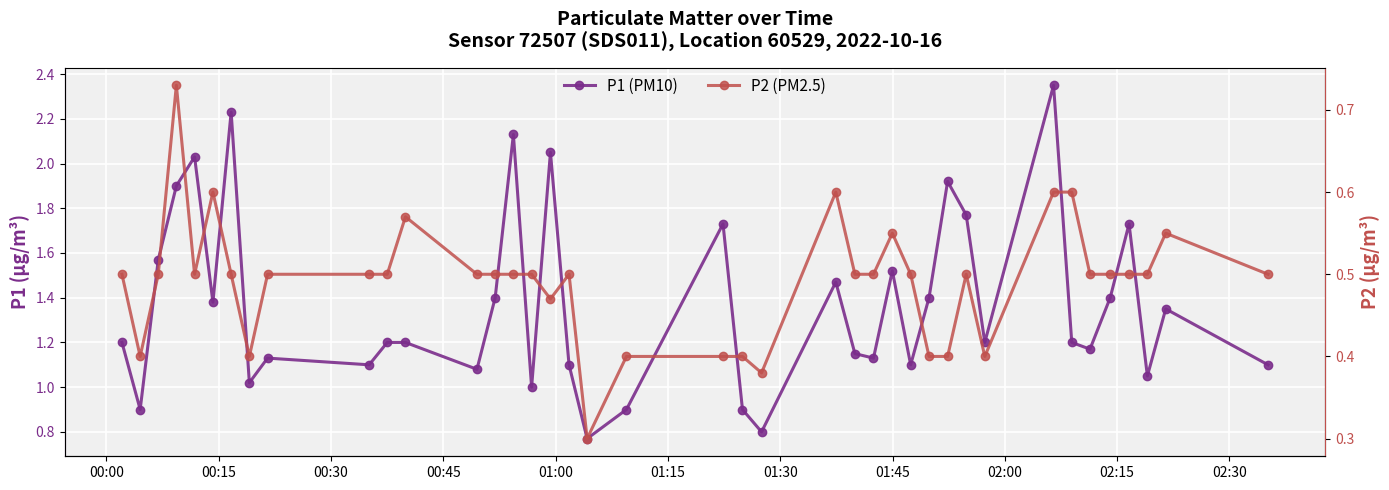

How many lines are shown in the chart?

2